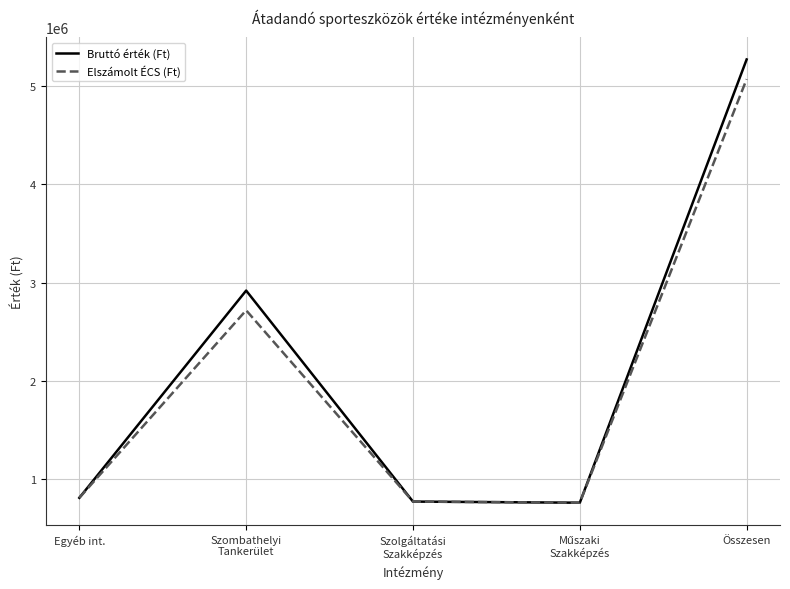

At Összesen, list the series in order from smallest to largest.

Elszámolt ÉCS (Ft), Bruttó érték (Ft)